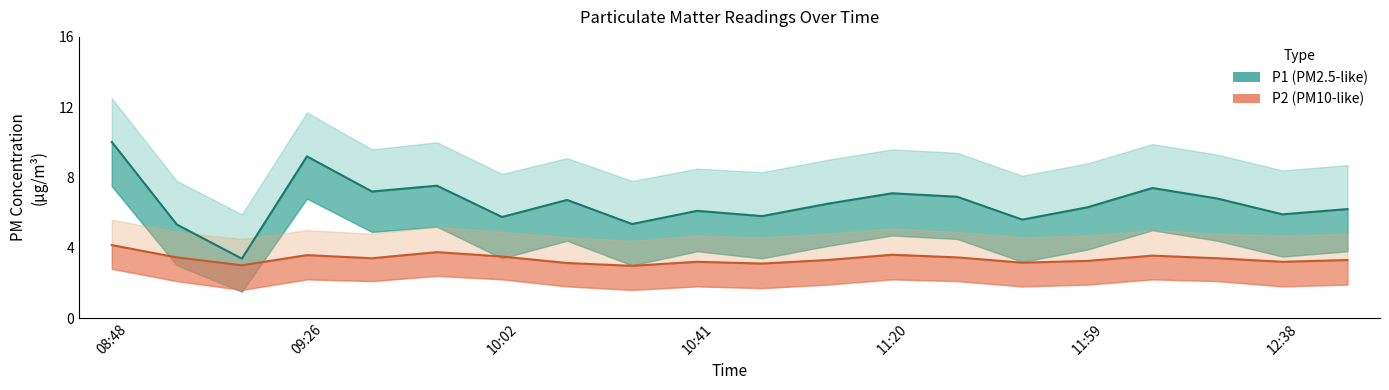

How many data points in P1 line are less than 6?

7